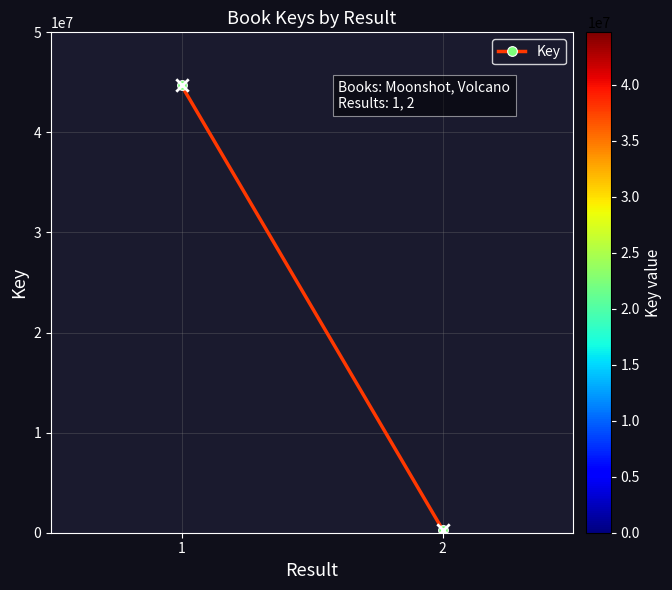

What is the average Y value?

22505672